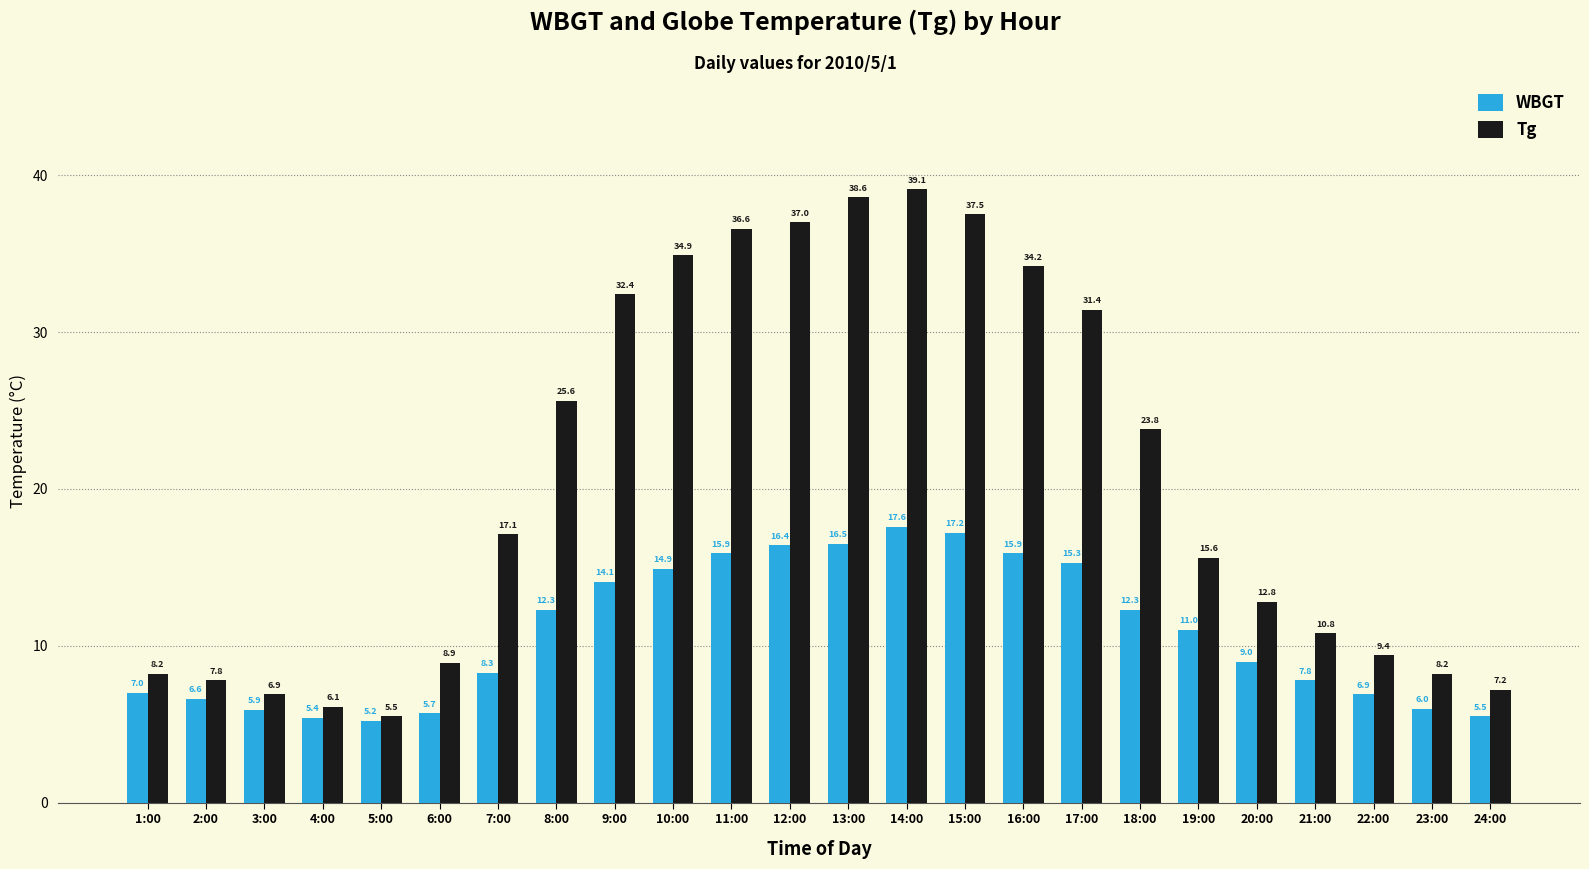

How many groups of bars are there?

24